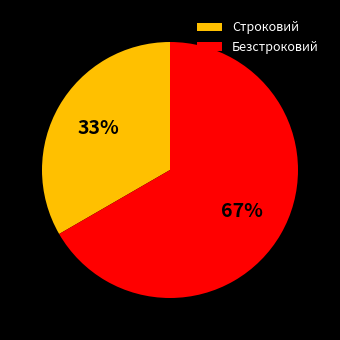

Is the sum of Безстроковий and Строковий greater than half?

Yes